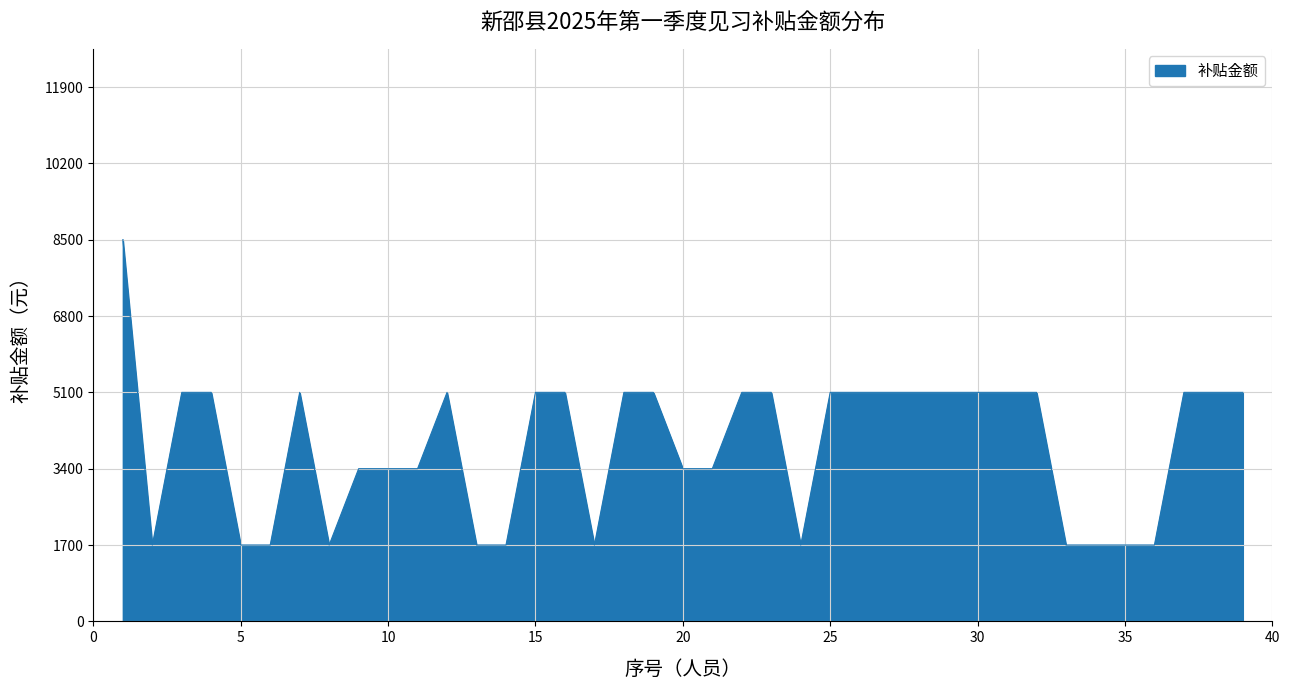

True or false: the data has more than 1 interior local peaks.

True